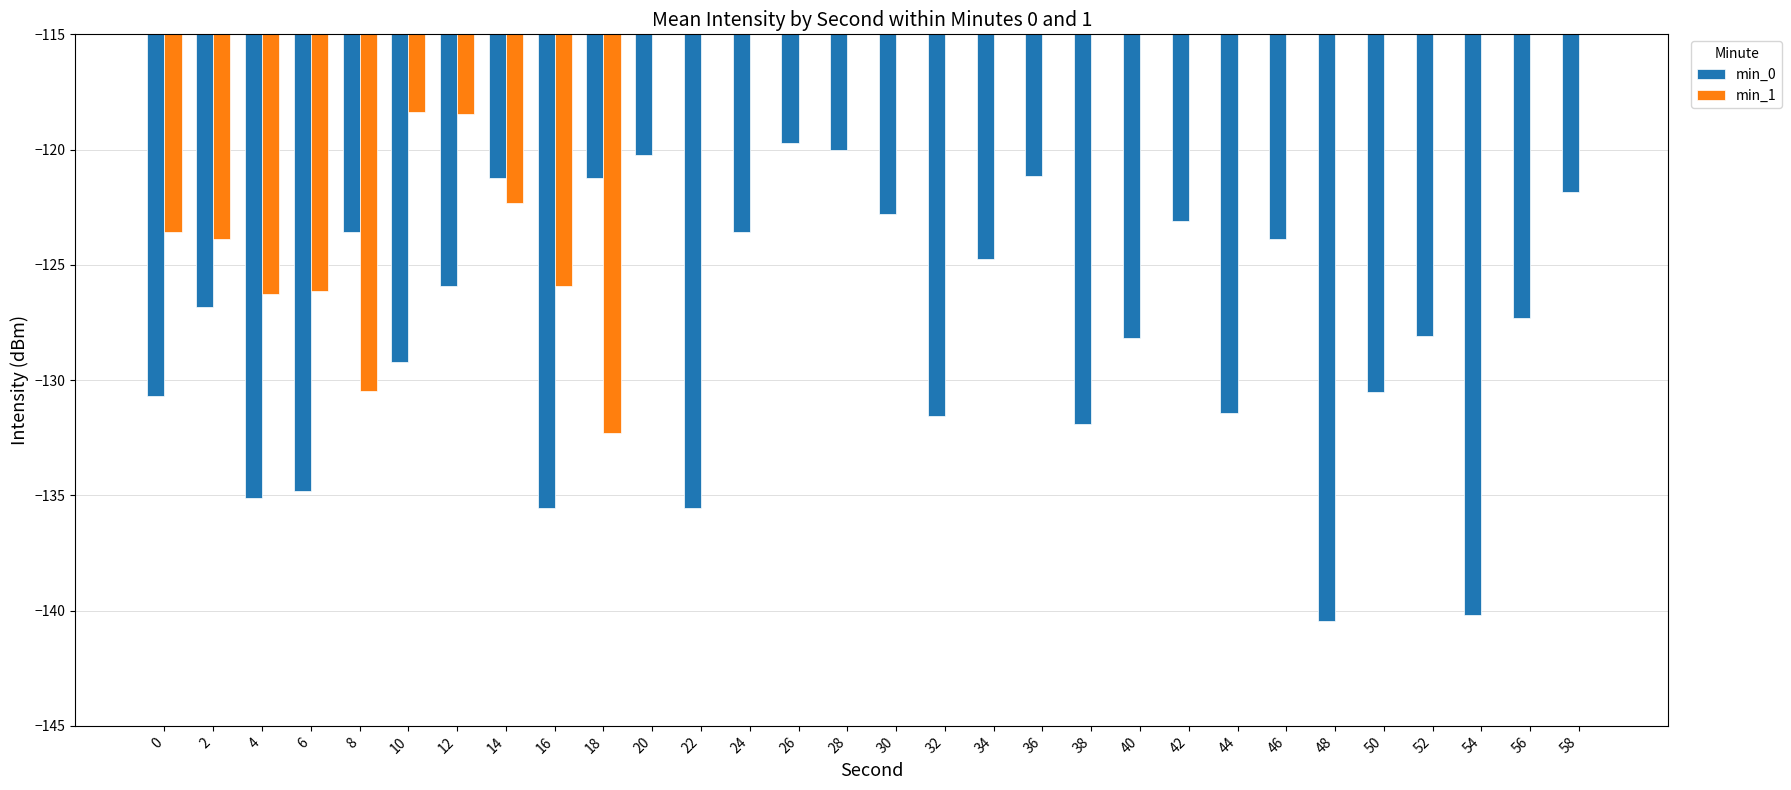

Reading left to right, extract all data points from this chart.

min_0: -130.7	-126.8	-135.1	-134.8	-123.6	-129.2	-125.9	-121.2	-135.6	-121.2	-120.2	-135.5	-123.6	-119.7	-120.0	-122.8	-131.5	-124.8	-121.2	-131.9	-128.2	-123.1	-131.4	-123.9	-140.5	-130.5	-128.1	-140.2	-127.3	-121.8
min_1: -123.6	-123.9	-126.3	-126.1	-130.5	-118.4	-118.4	-122.3	-125.9	-132.3	0.0	0.0	0.0	0.0	0.0	0.0	0.0	0.0	0.0	0.0	0.0	0.0	0.0	0.0	0.0	0.0	0.0	0.0	0.0	0.0